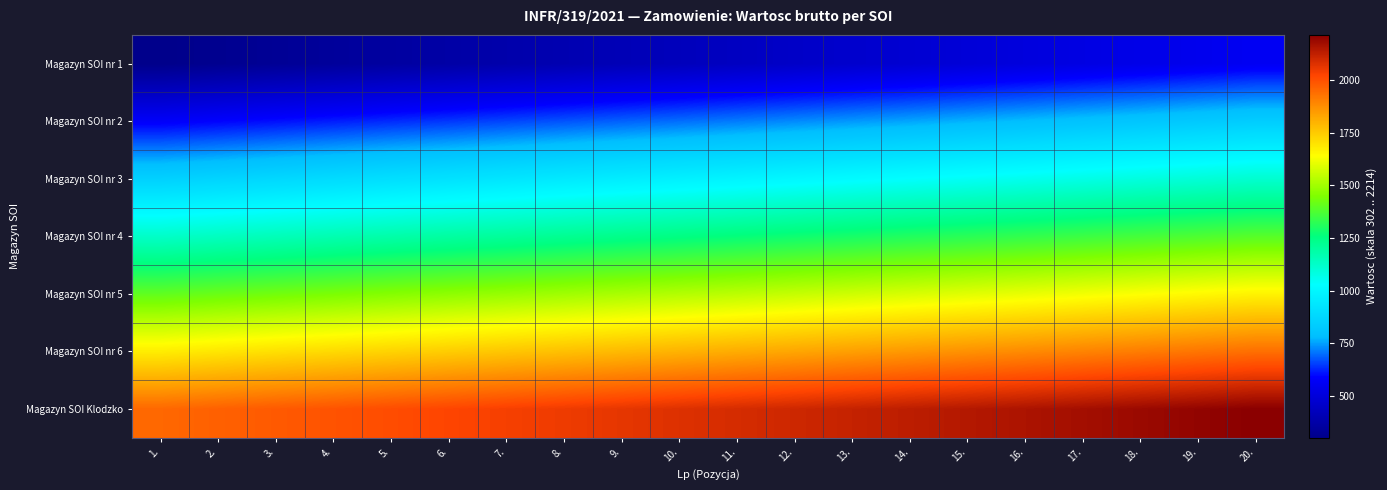

Between 6. and 20., which series saw the biggest shift?

Magazyn SOI nr 1